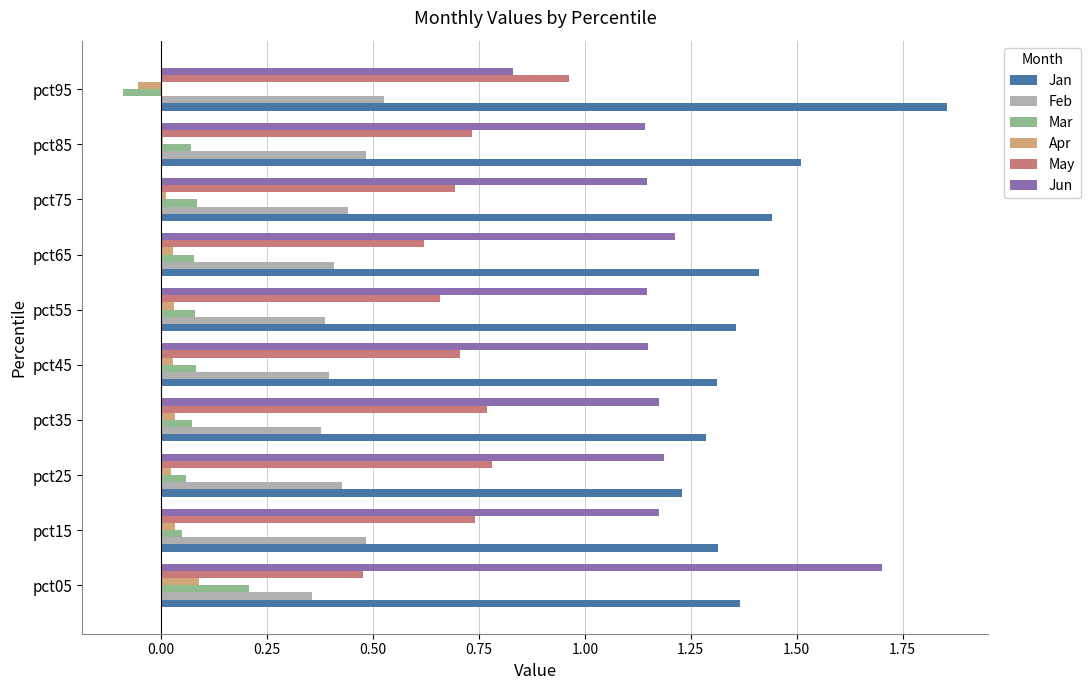

What are all the series names shown in the legend?

Jan, Feb, Mar, Apr, May, Jun